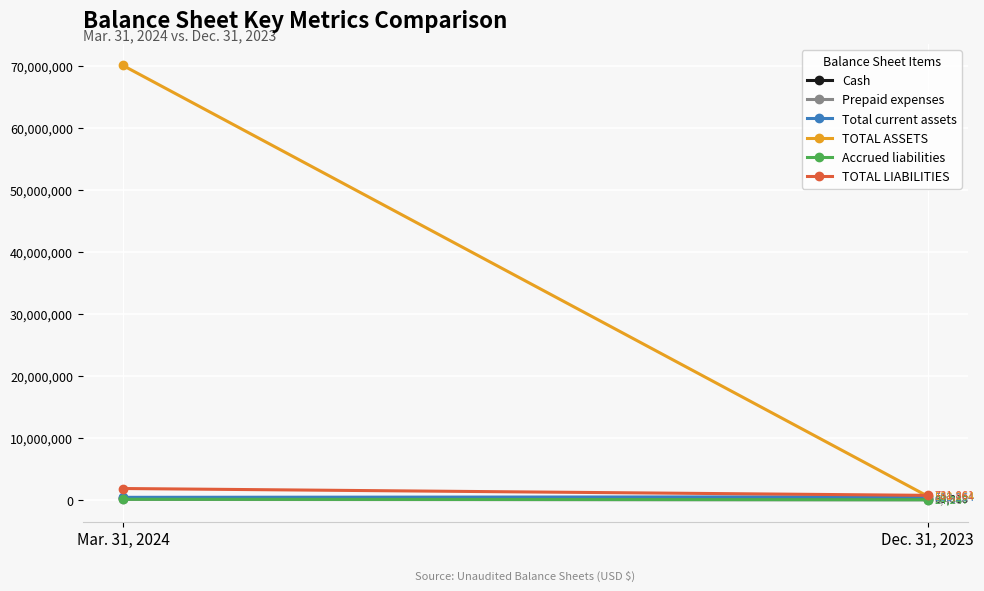

What is the minimum value shown in the chart?

8446